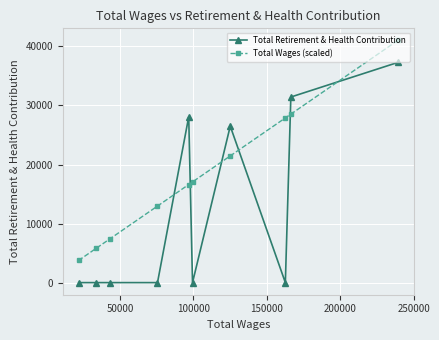

Which series has the largest range (max minus min)?

Total Retirement & Health Contribution